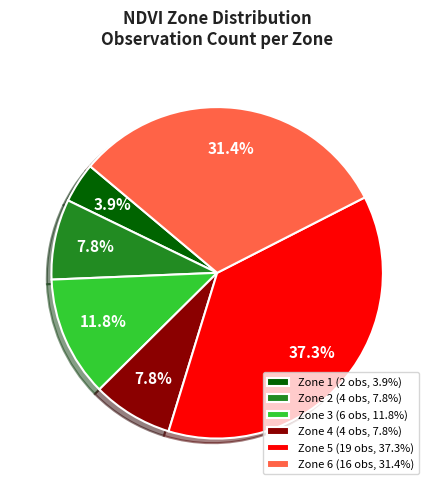

What is the largest slice in the pie chart?

Zone 5 (19 obs, 37.3%)